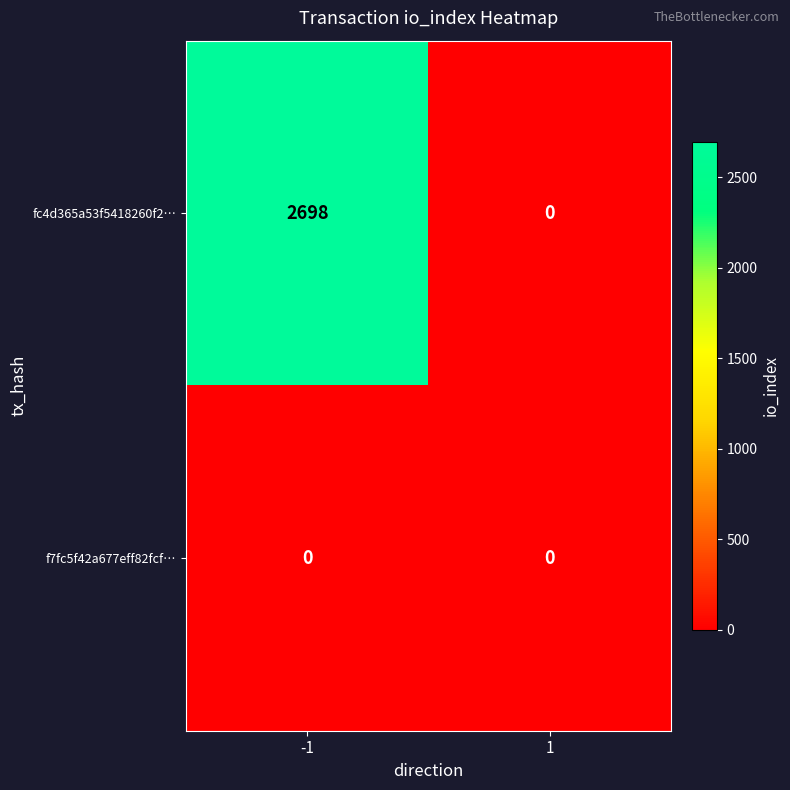

What is the maximum value for fc4d365a53f5418260f2…?

2698